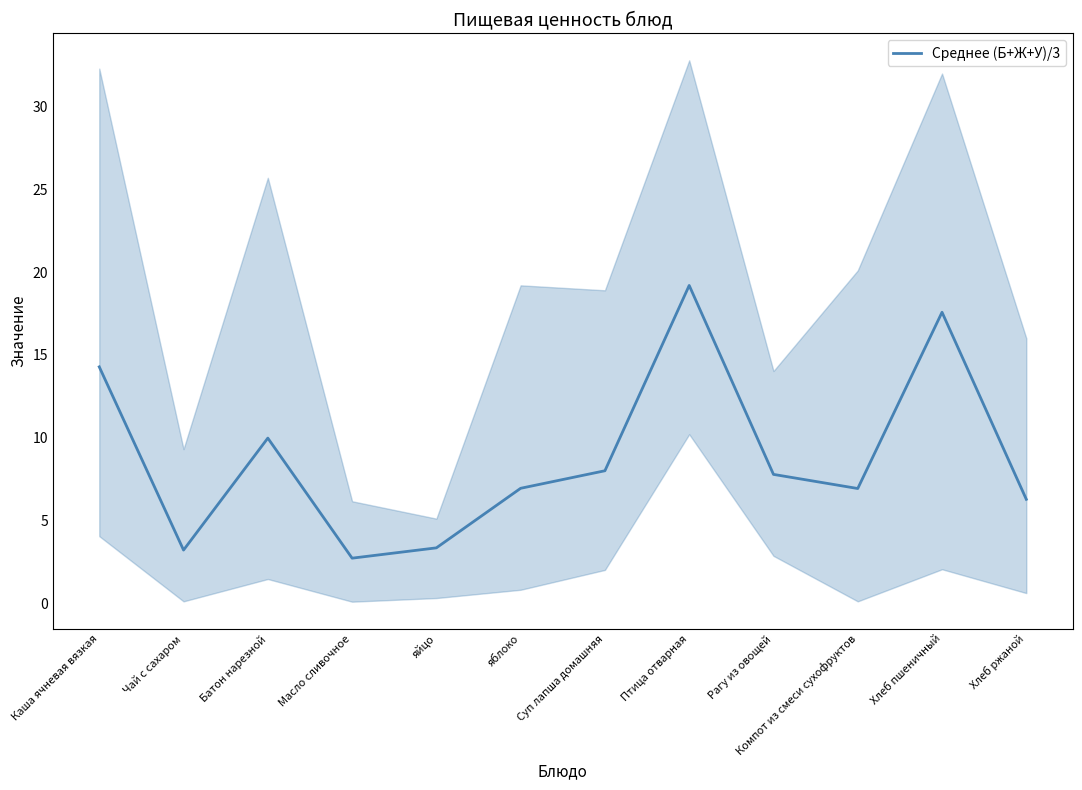

Reading right to left, list all the values displayed in this chart.

6.3	17.6	6.9	7.8	19.2	8.0	6.9	3.3	2.7	10.0	3.2	14.3